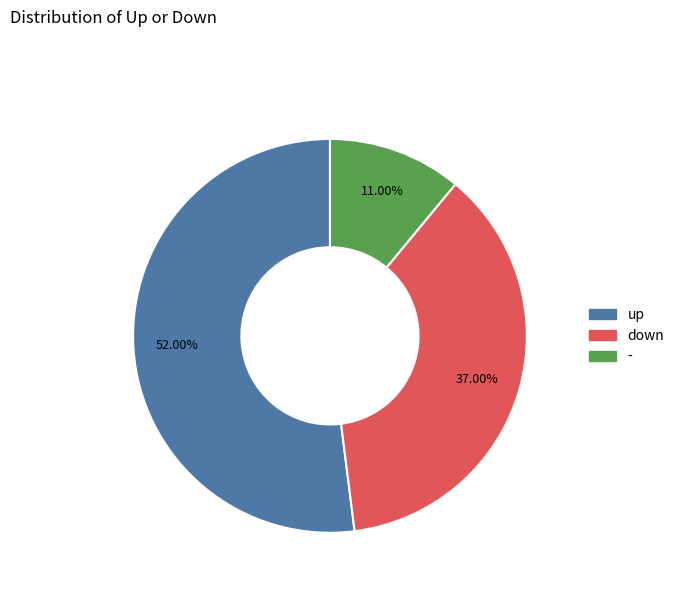

To the nearest percent, what is the average slice percentage?

33%